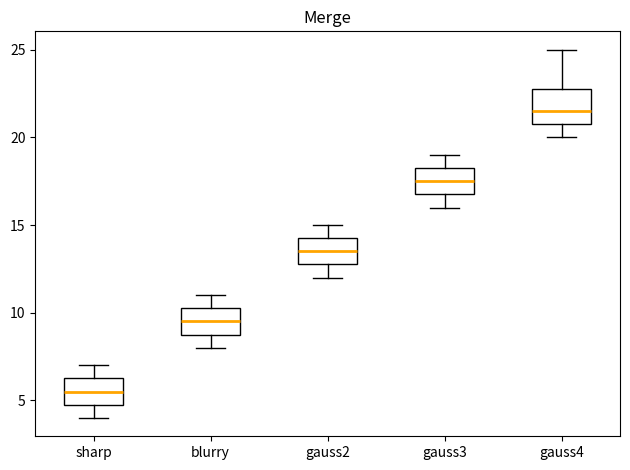

Comparing the boxes themselves (not the whiskers), which one is the tallest?

gauss4